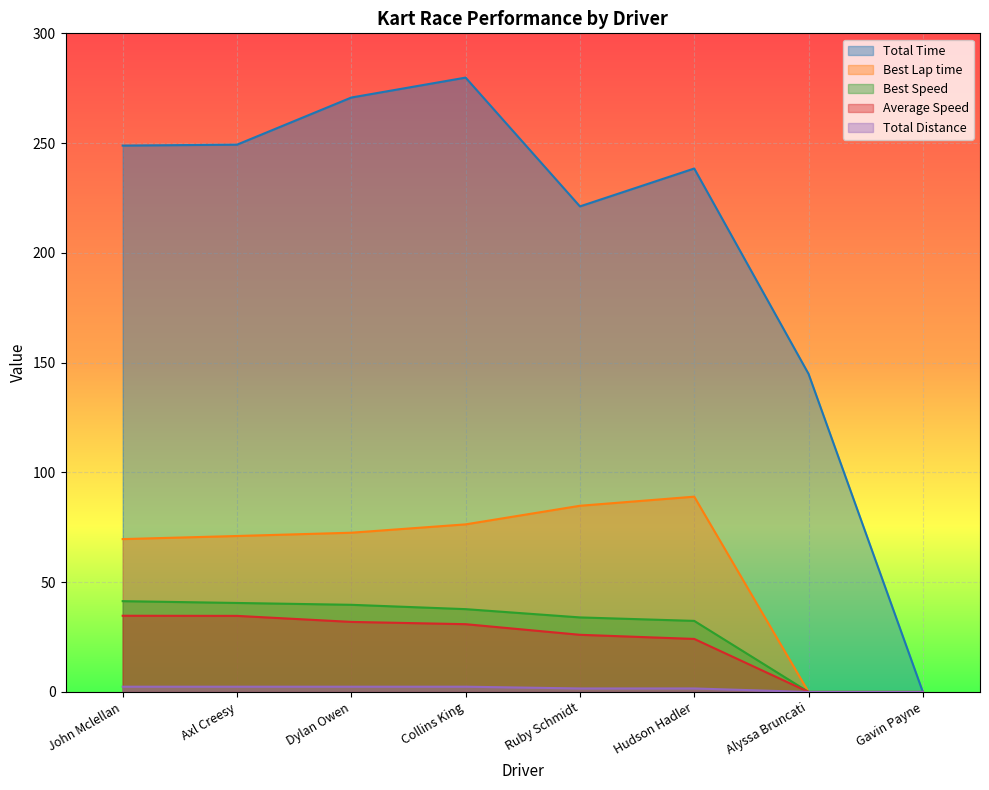

Reading right to left, what are all the values shown in this chart?

Total Time: 0.0	144.9	238.4	221.2	279.8	270.8	249.3	248.9
Best Lap time: 0.0	0.0	89.0	84.8	76.3	72.5	71.0	69.6
Best Speed: 0.0	0.0	32.4	34.0	37.7	39.7	40.5	41.4
Average Speed: 0.0	0.0	24.2	26.0	30.9	31.9	34.7	34.7
Total Distance: 0.0	0.0	1.6	1.6	2.4	2.4	2.4	2.4